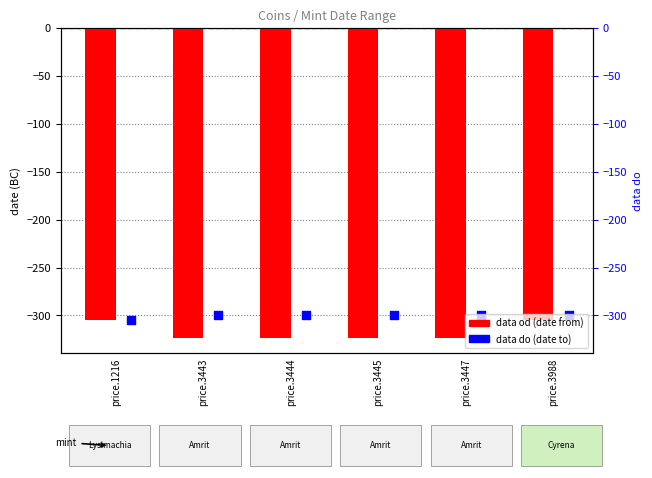

Which series contains the lowest Y value?

data od